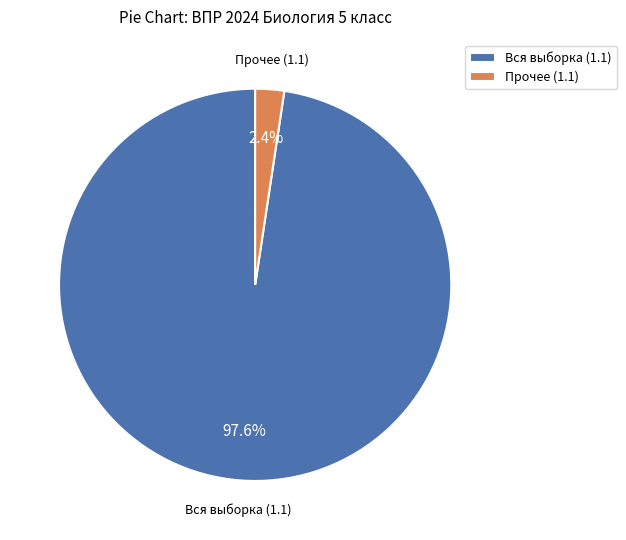

Is there a majority slice in this chart?

Yes